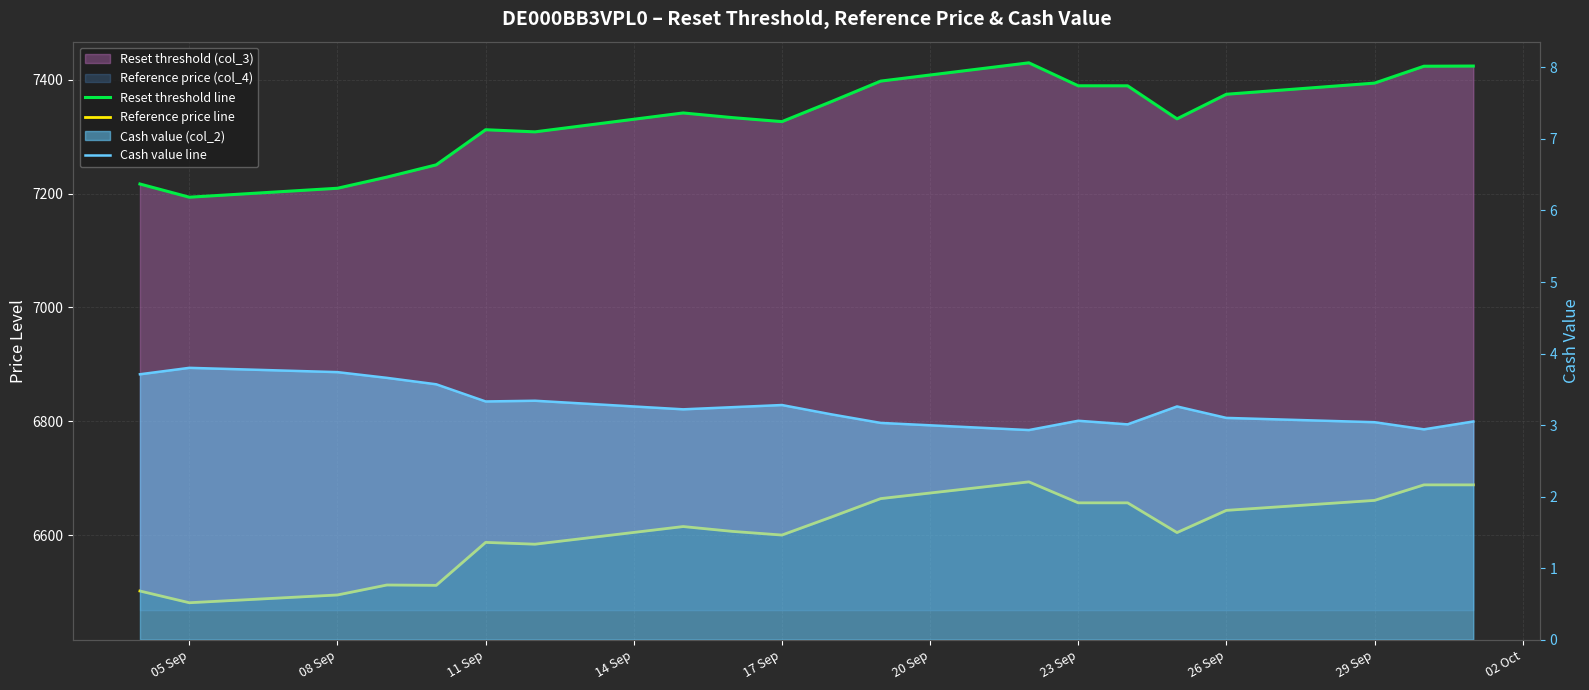

Is it true that Reset threshold line equals 1883.0 at 23 Sep?

False